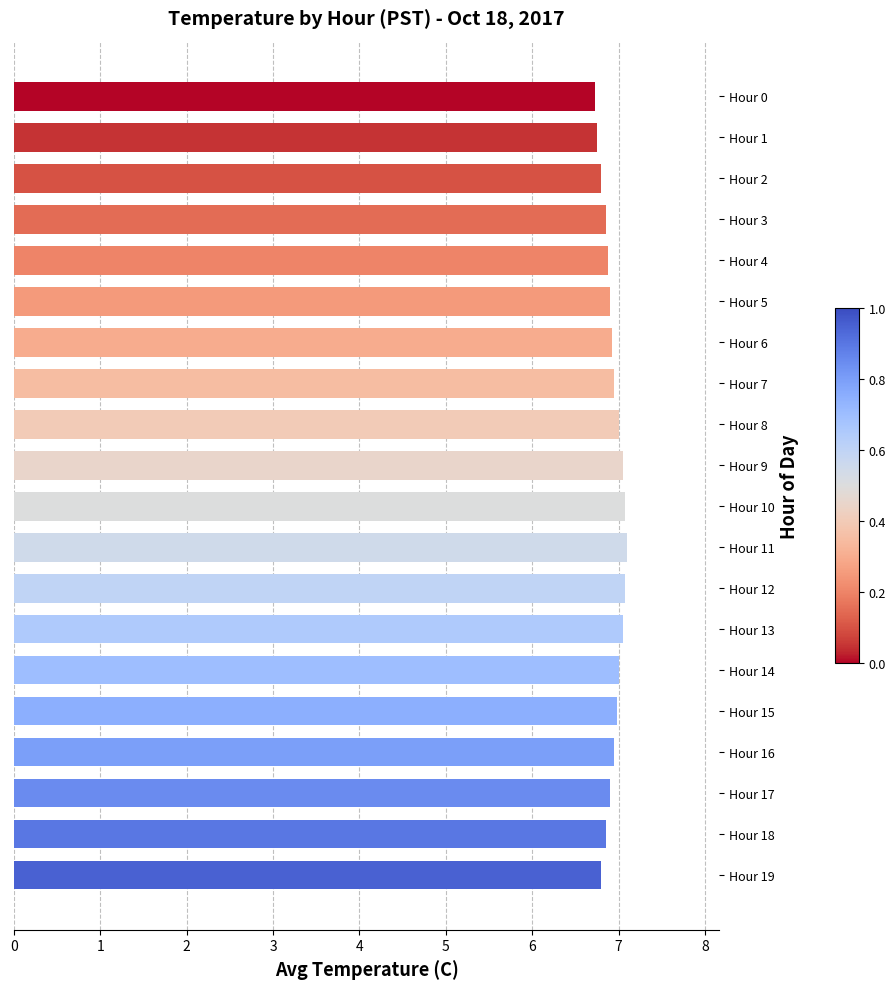

What is the greatest value displayed?

7.1